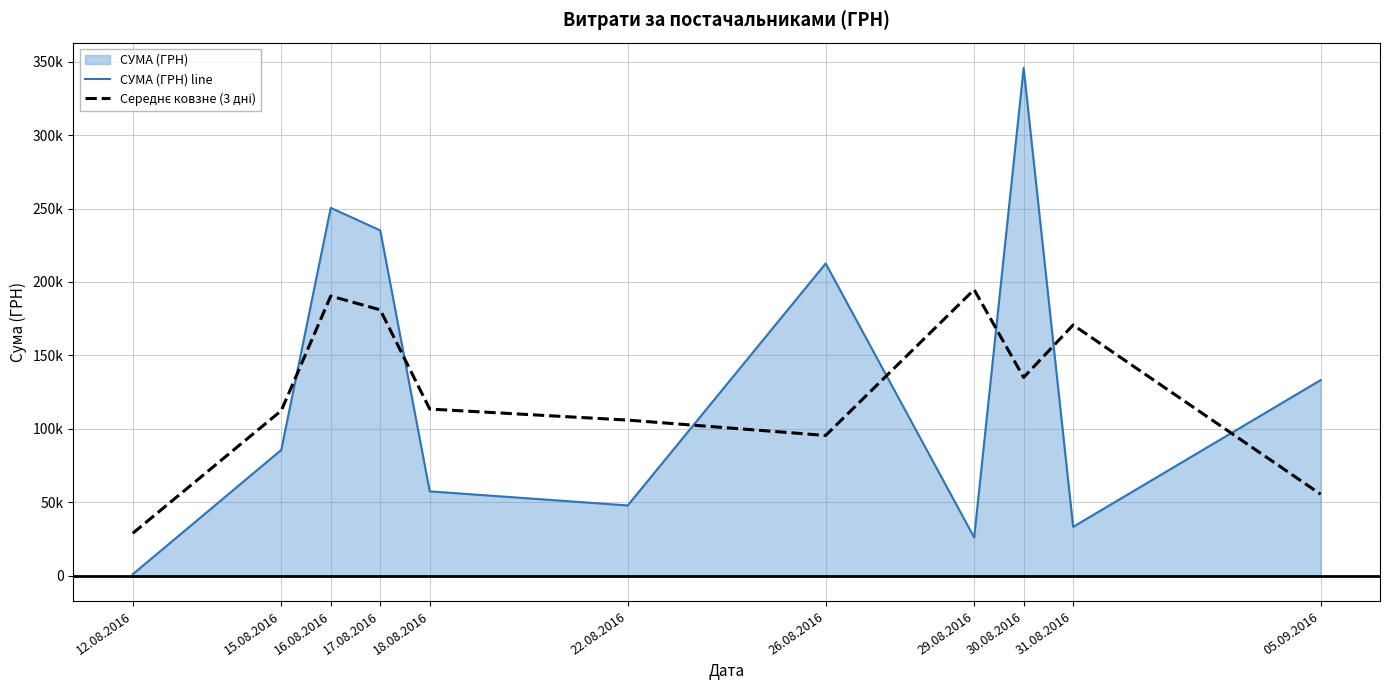

What is the difference between the second highest and minimum values in the Середнє ковзне (3 дні) series?

161526.8